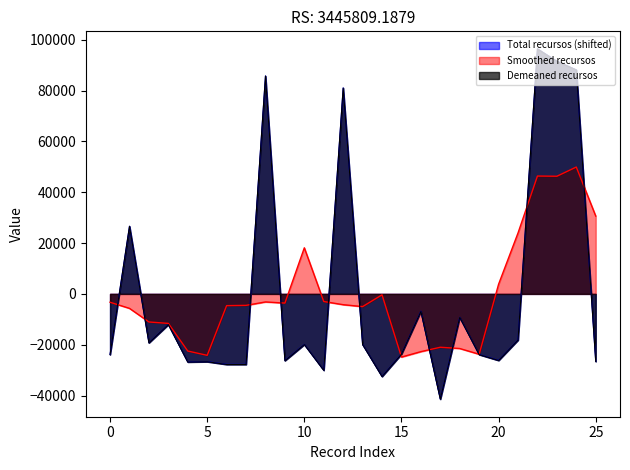

Rank the series by their average value, from highest to lowest.

Total recursos (shifted), Demeaned recursos, Smoothed recursos